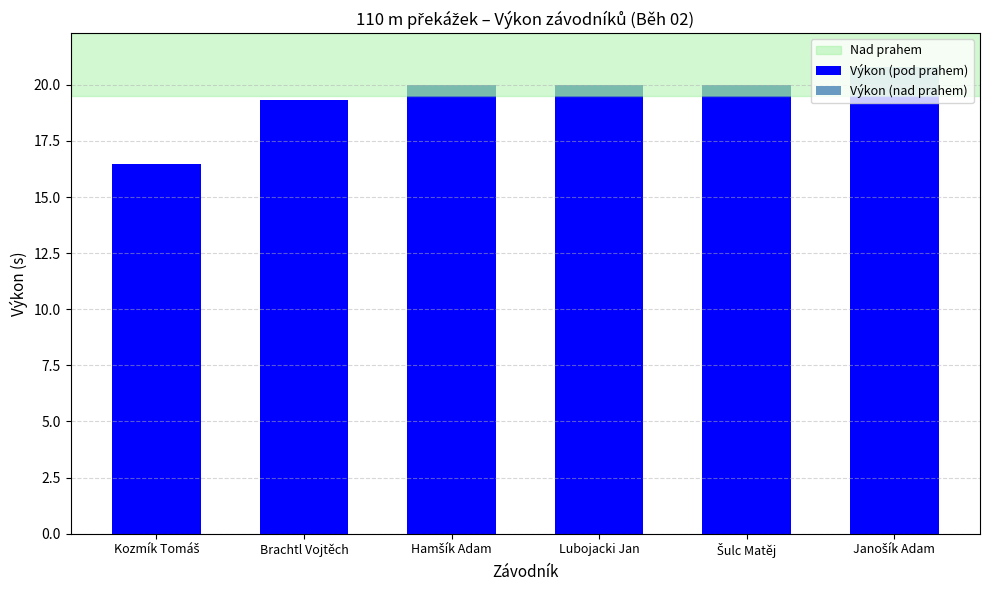

What is the total value across all series at Brachtl Vojtěch?

19.3